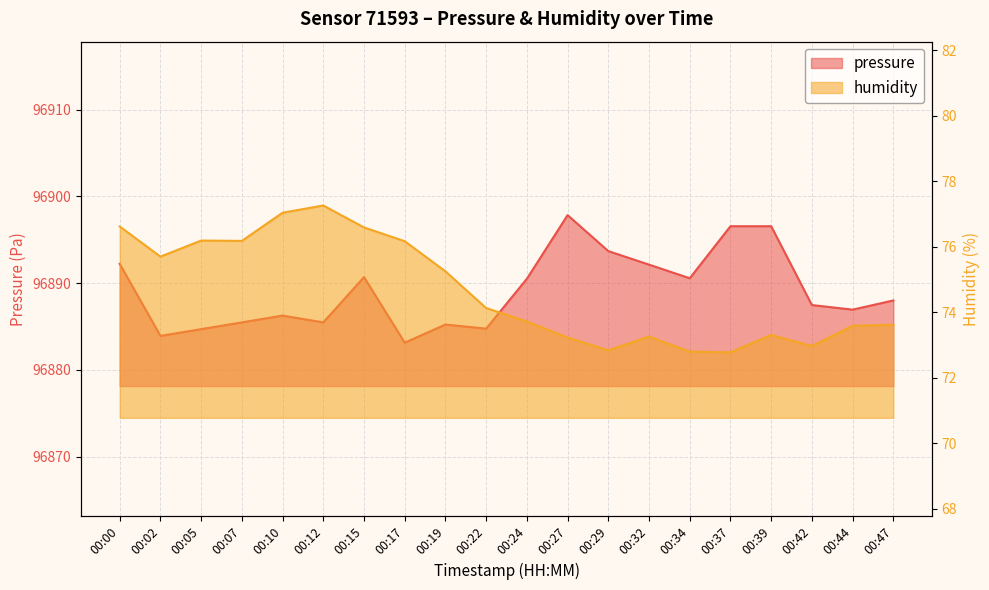

Rank the categories by humidity value from highest to lowest.

00:12, 00:10, 00:00, 00:15, 00:05, 00:07, 00:17, 00:02, 00:19, 00:22, 00:24, 00:47, 00:44, 00:39, 00:32, 00:27, 00:42, 00:29, 00:34, 00:37